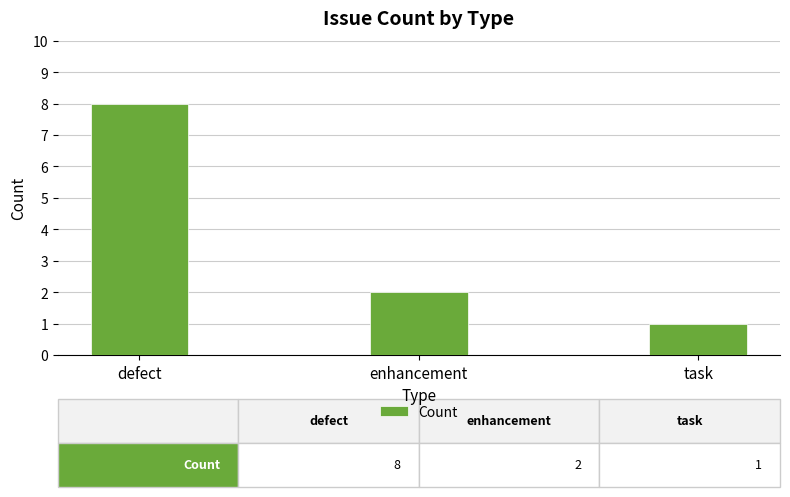

Count the values in the range 1 to 8.

3